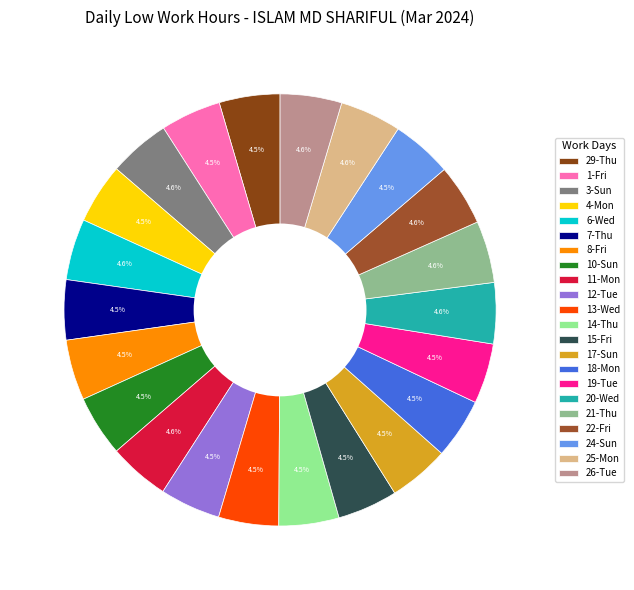

Combined, do 21-Thu and 18-Mon account for over 50%?

No